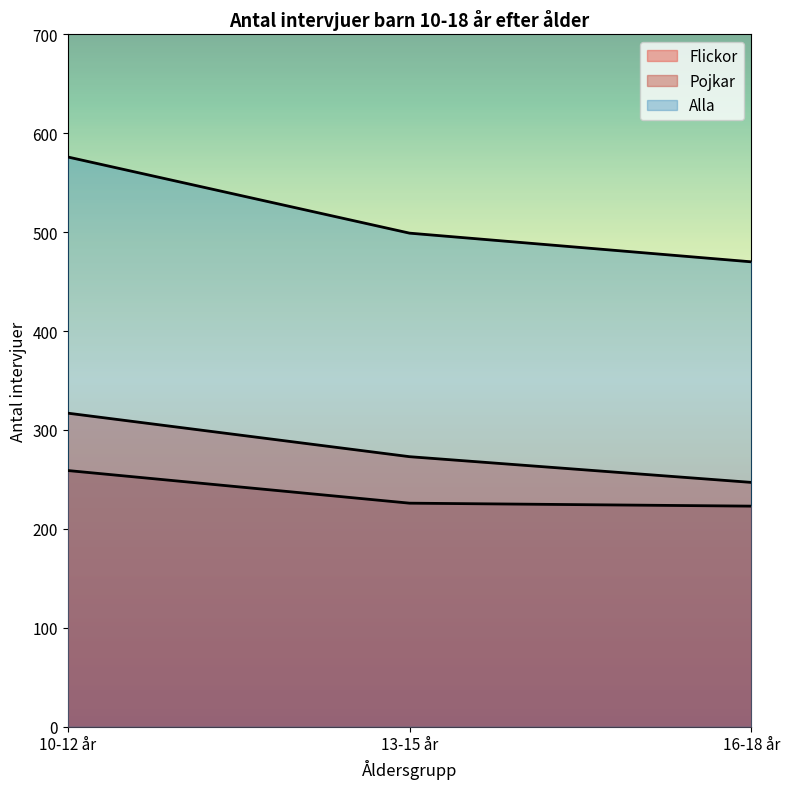

The Pojkar series shows 144 at 13-15 år. True or false?

False